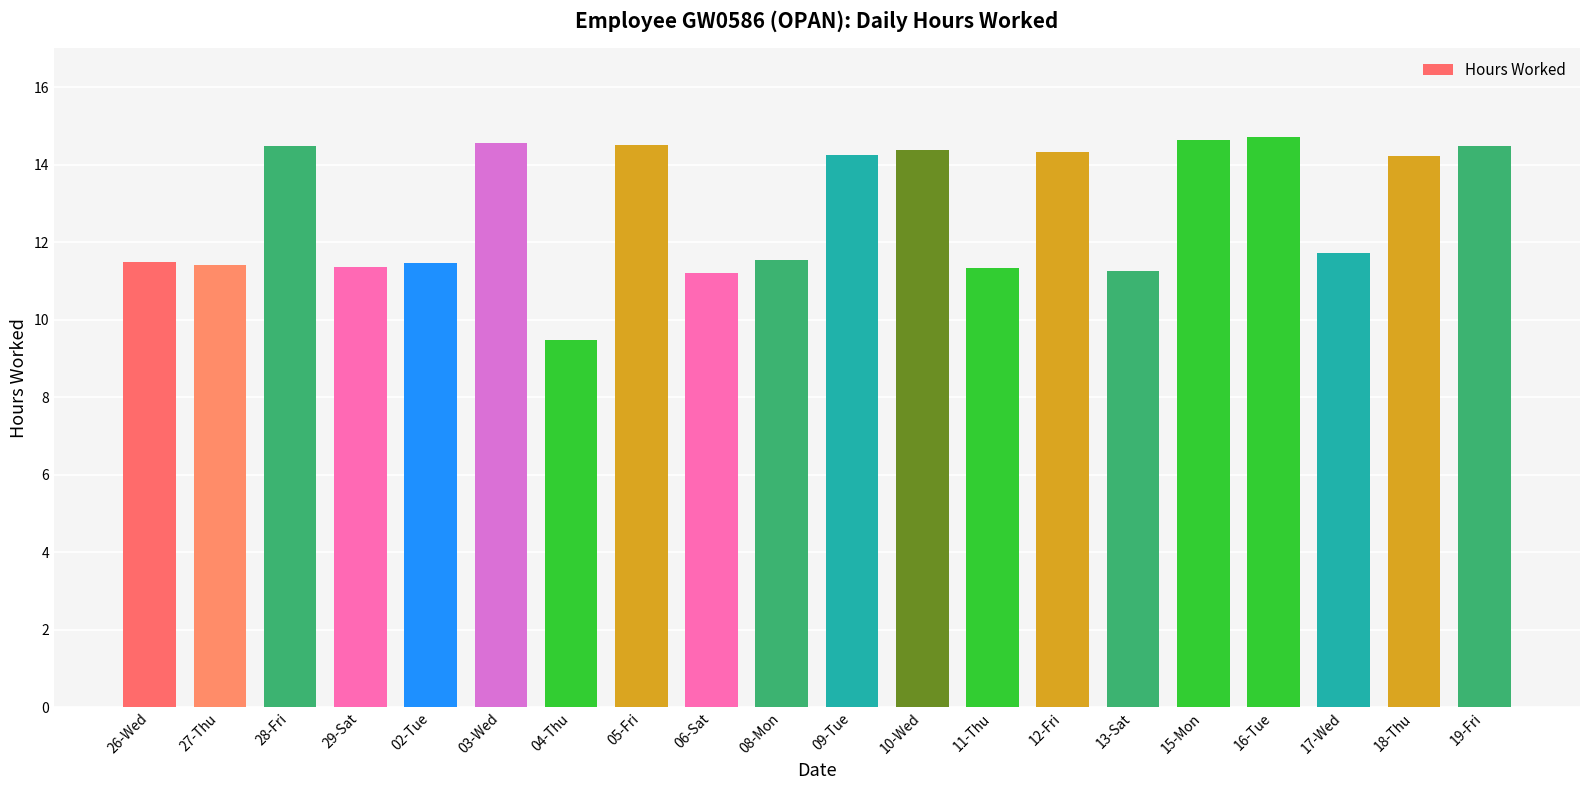

At which category does the chart reach its minimum across all series?

04-Thu